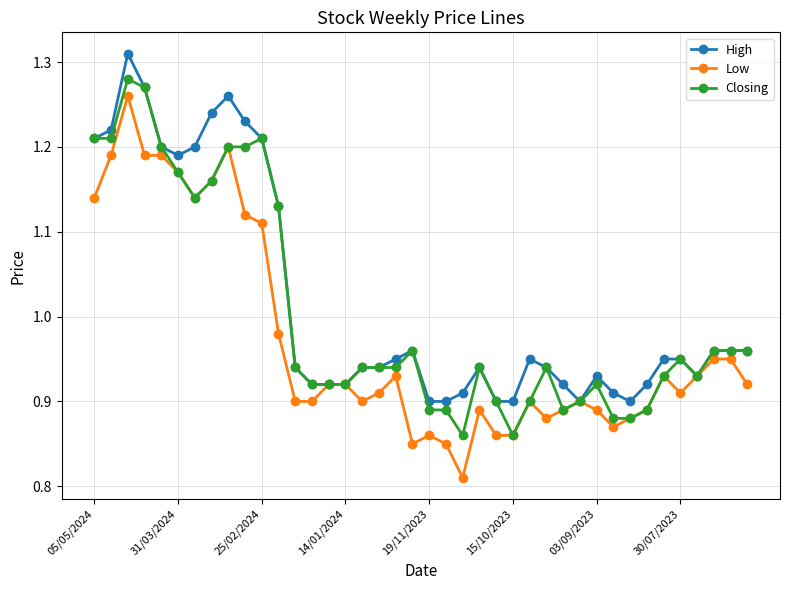

List the series in order of their overall mean, lowest first.

Low, Closing, High